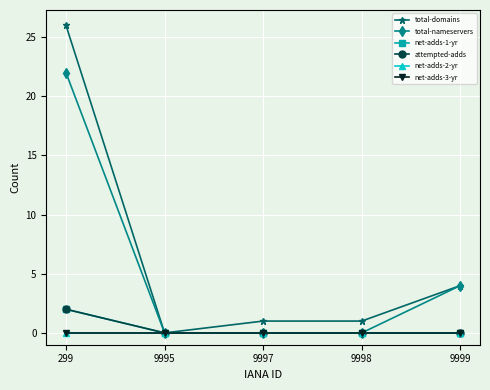

How many data points in total-nameservers are above 0?

2